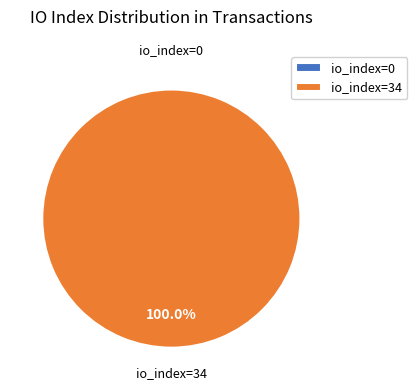

Which has a higher value, io_index=34 or io_index=0?

io_index=34